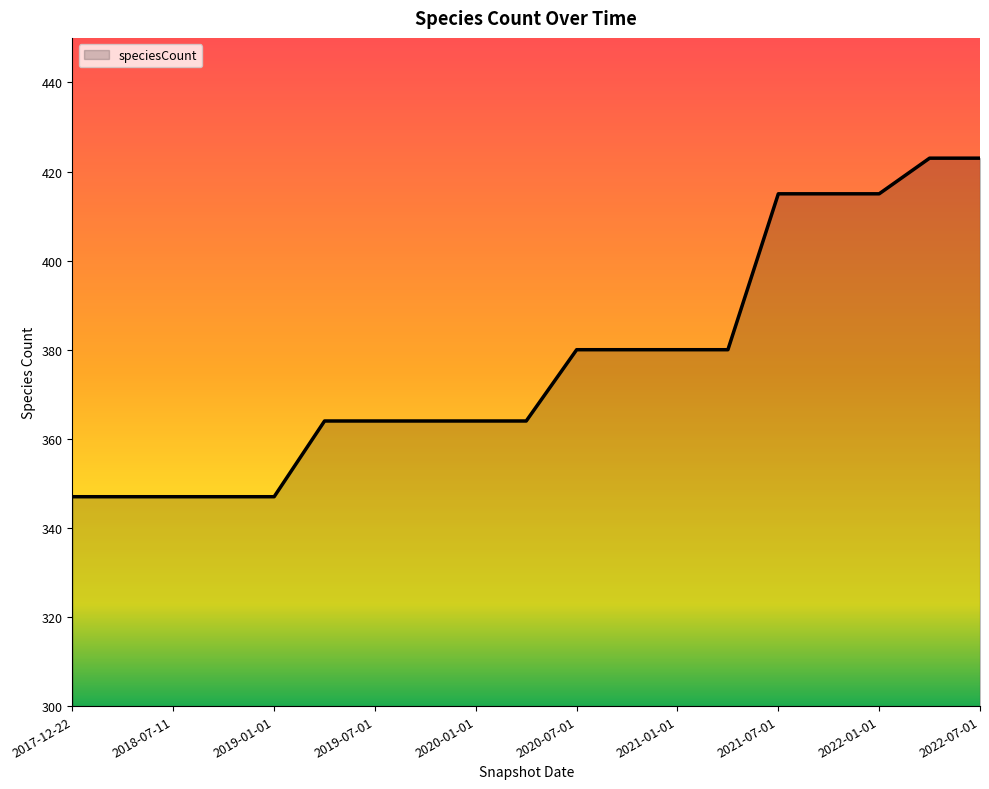

What is the average value?

377